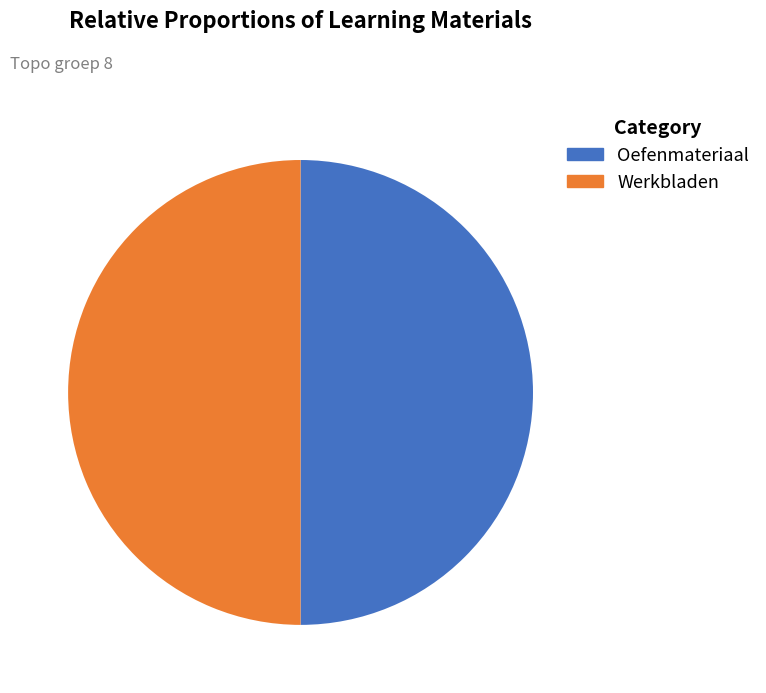

Do Werkbladen and Oefenmateriaal together represent more than half of the pie?

Yes